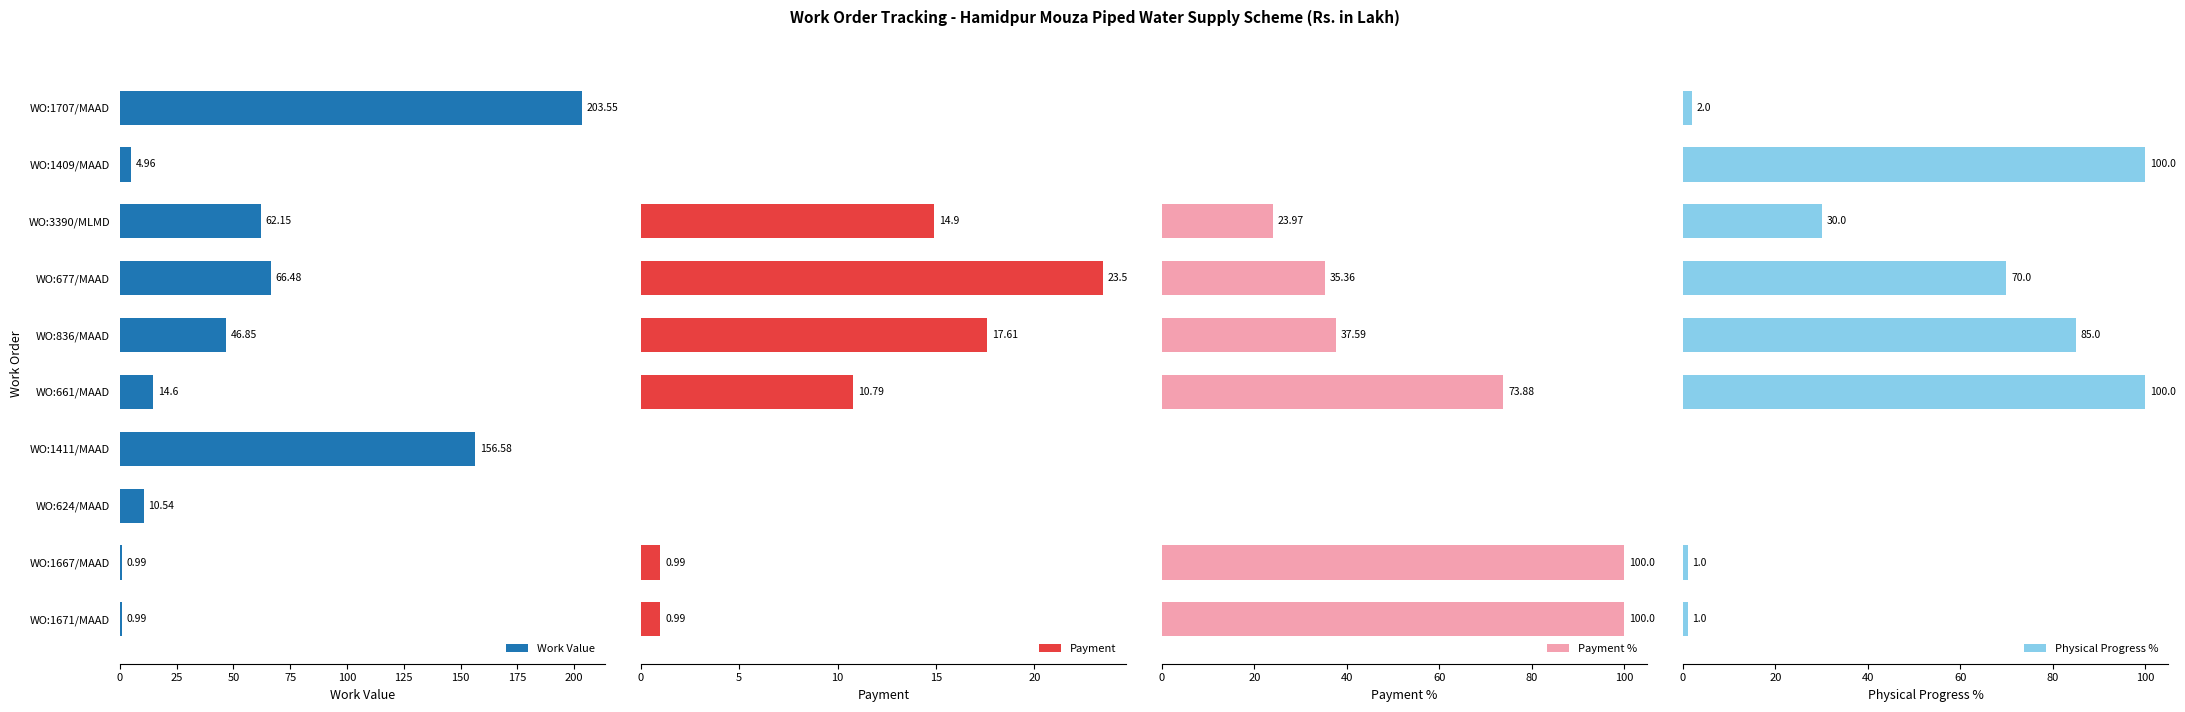

What is the difference between the maximum and minimum values in the Work Value series?

202.6